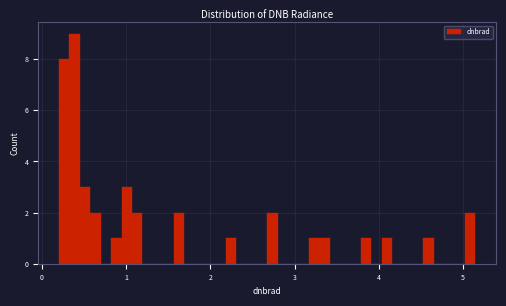

Around what value on the x-axis is the tallest bar? Give the approximate position of its centre, as read against the axis.

0.4